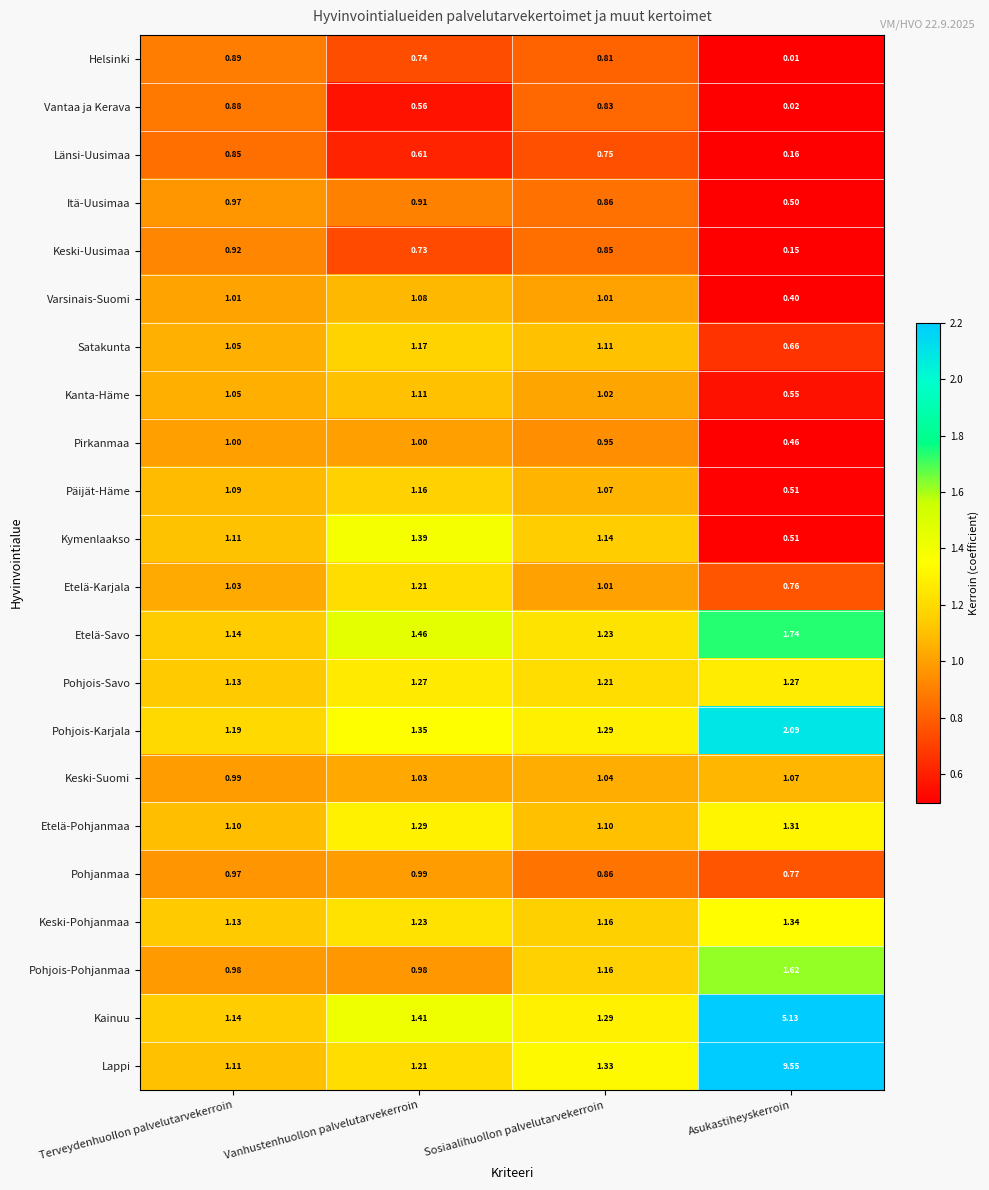

Which category has the lowest value across all series?

Asukastiheyskerroin